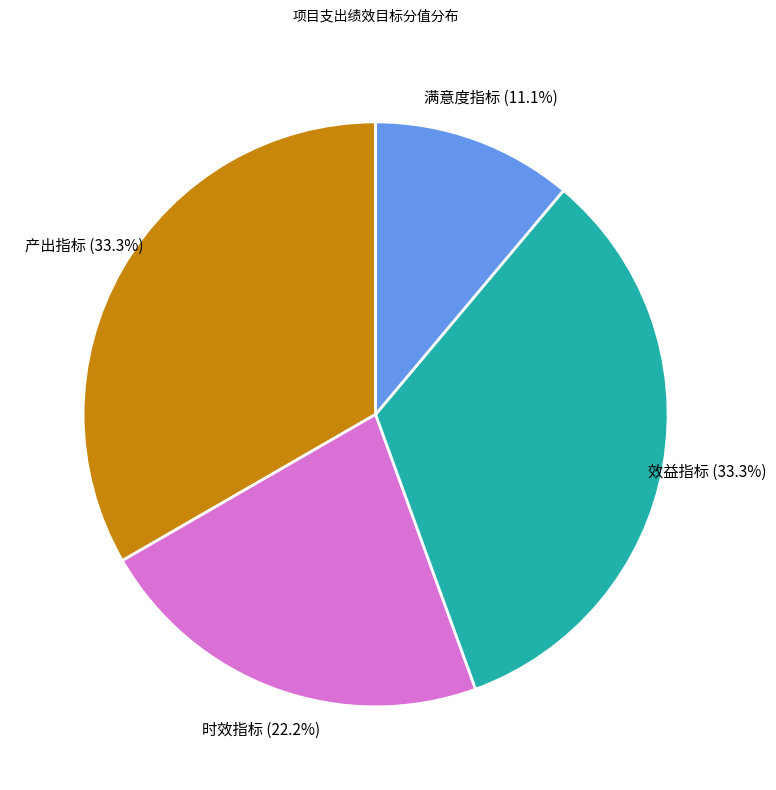

What portion of the pie excludes 产出指标?

66.7%